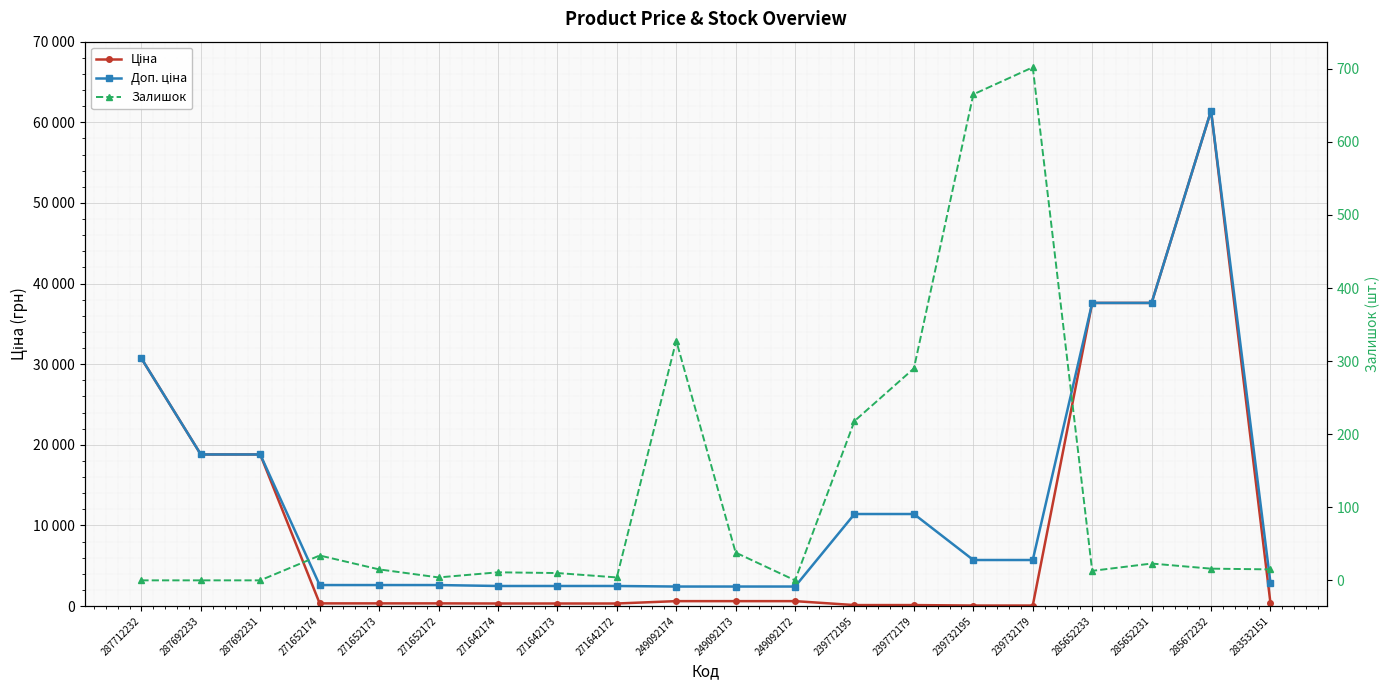

How many distinct data groups are displayed?

3